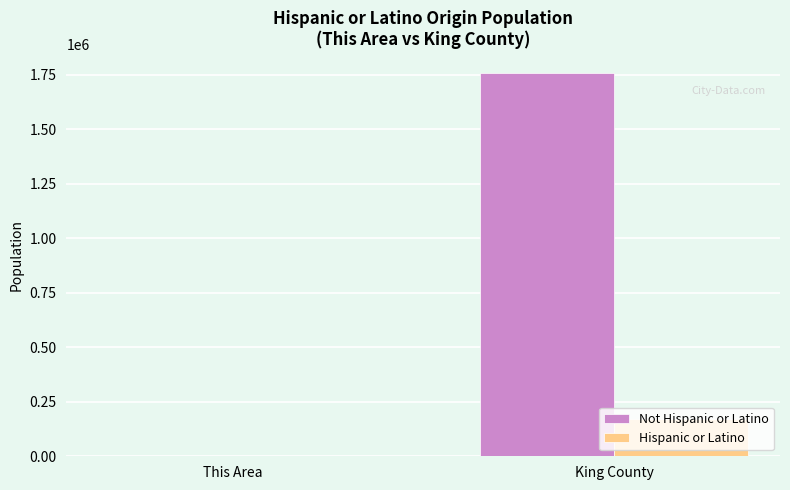

Reading left to right, extract all data points from this chart.

Not Hispanic or Latino: 2558	1758871
Hispanic or Latino: 118	172378